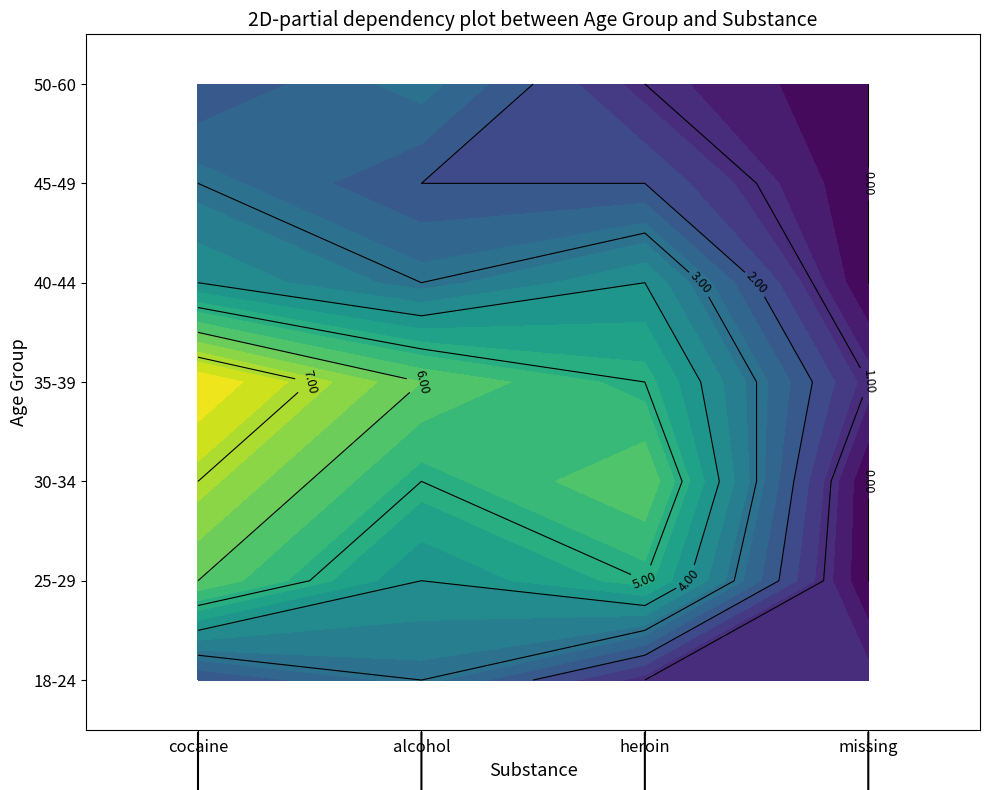

Reading left to right, extract all data points from this chart.

18-24: 2	3	1	1
25-29: 6	4	5	0
30-34: 7	5	6	0
35-39: 8	6	5	1
40-44: 4	3	4	0
45-49: 3	2	2	0
50-60: 2	3	1	0